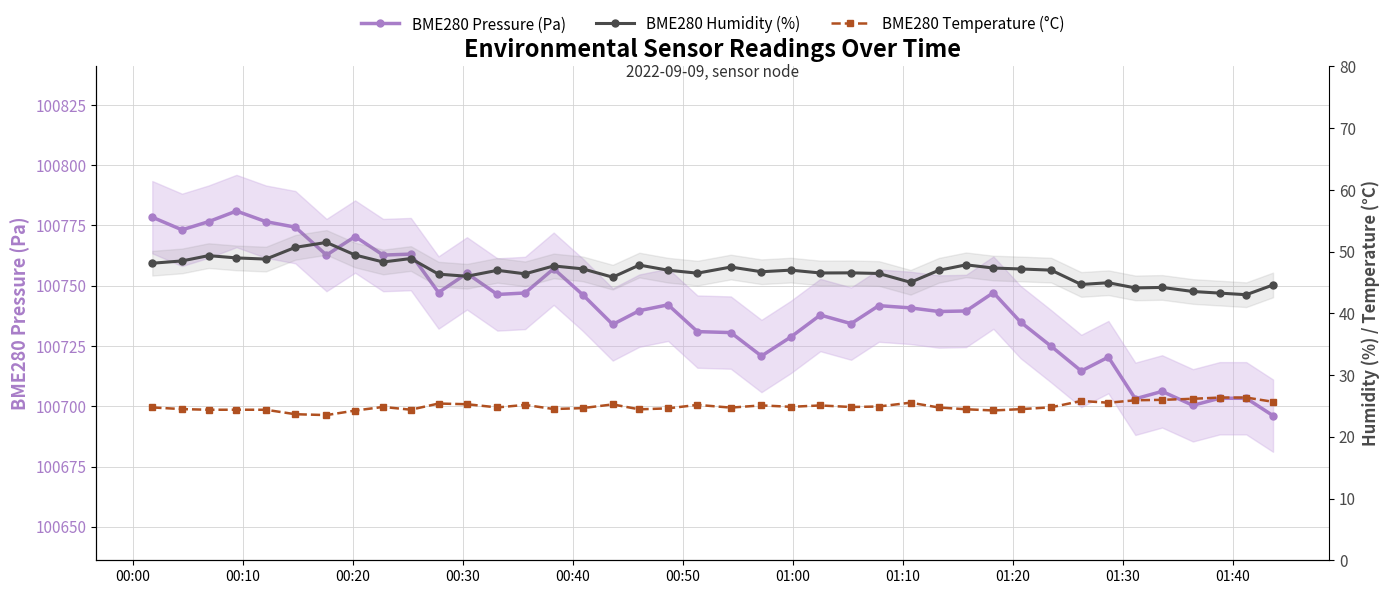

What is the minimum value shown in the chart?

23.5